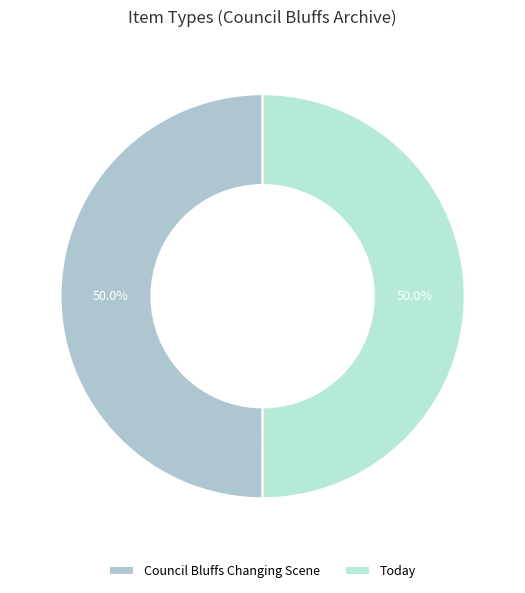

What percentage is the Council Bluffs Changing Scene slice, to the nearest percent?

50%